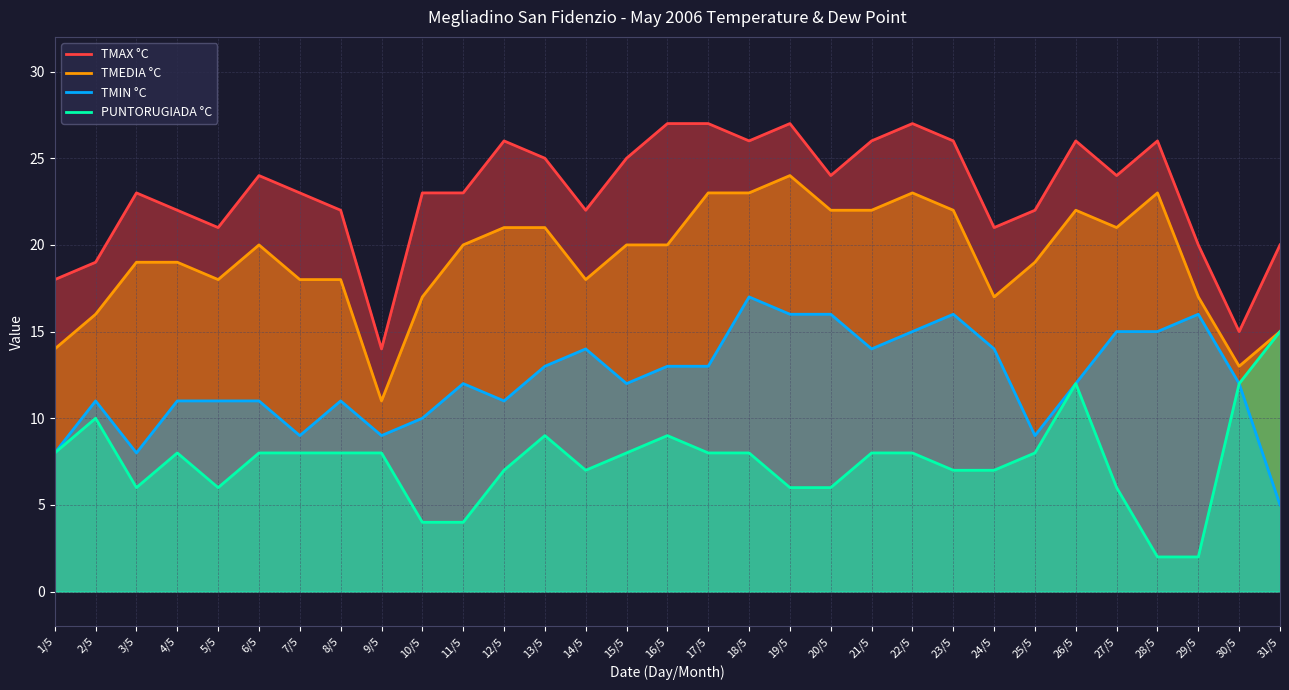

How many values in the TMAX °C series exceed 23?

15